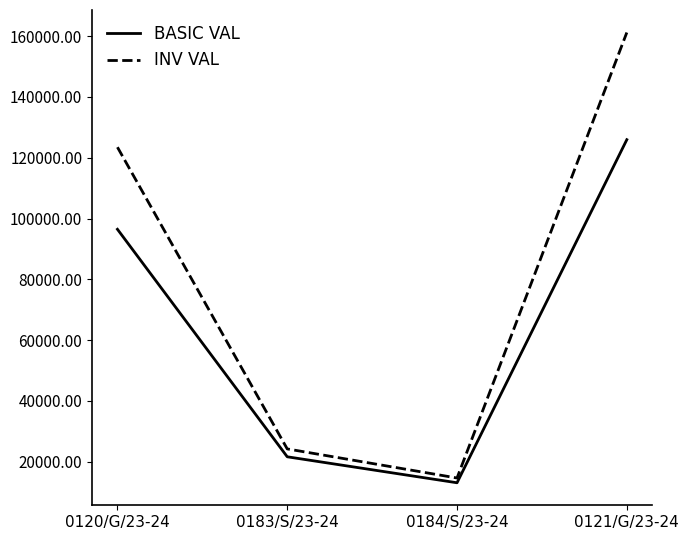

How many distinct data groups are displayed?

2